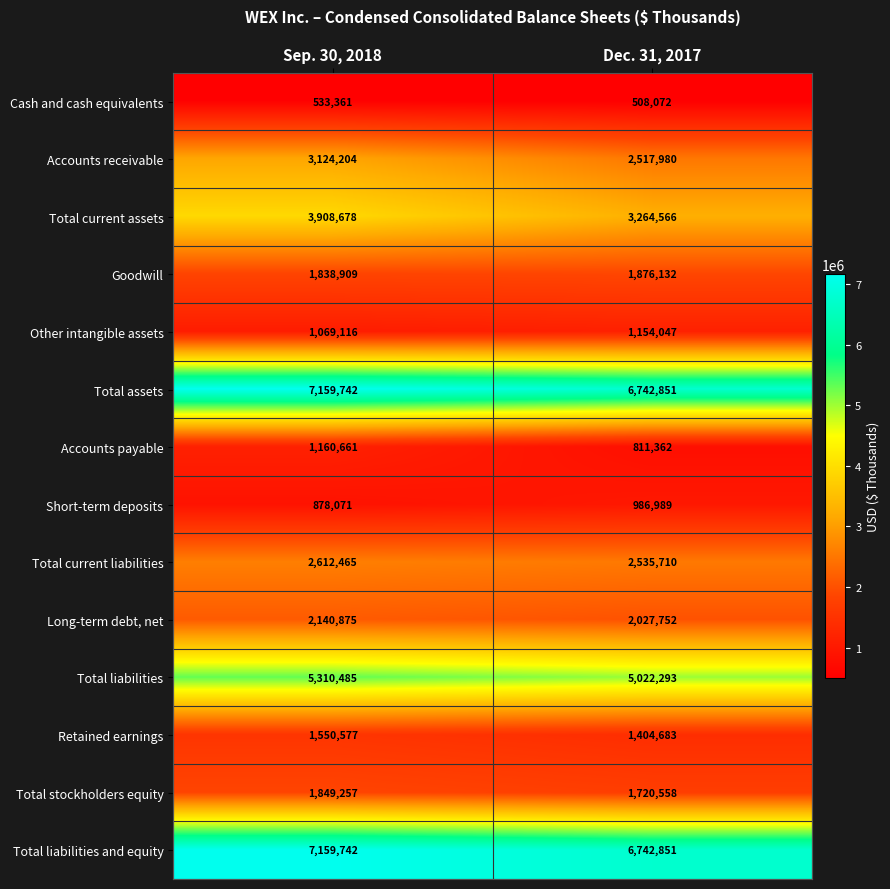

What is the greatest value displayed?

7159742